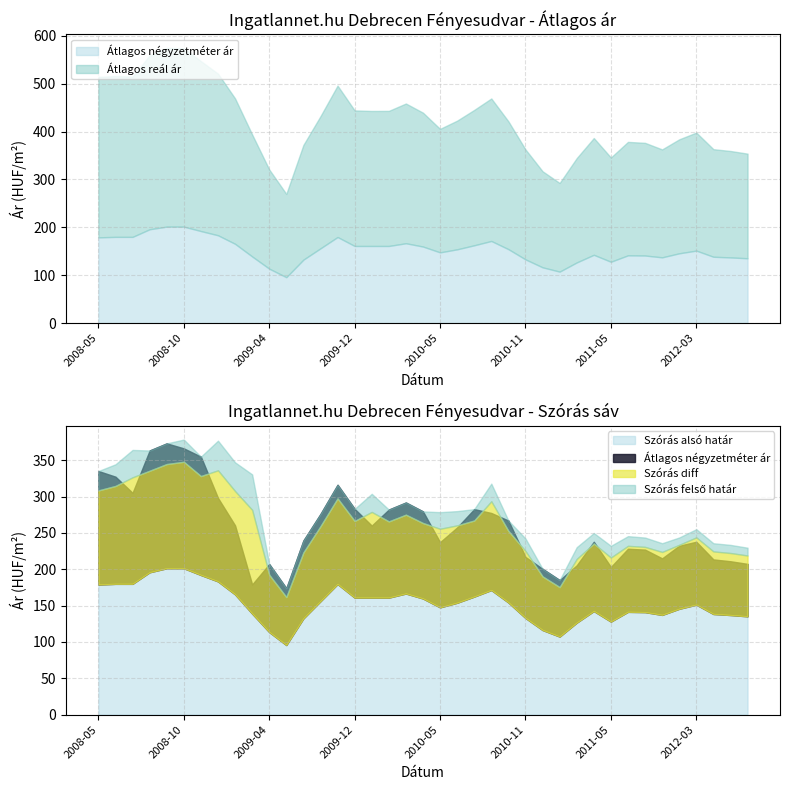

True or false: Szórás alsó határ and Átlagos reál ár intersect in this chart.

False